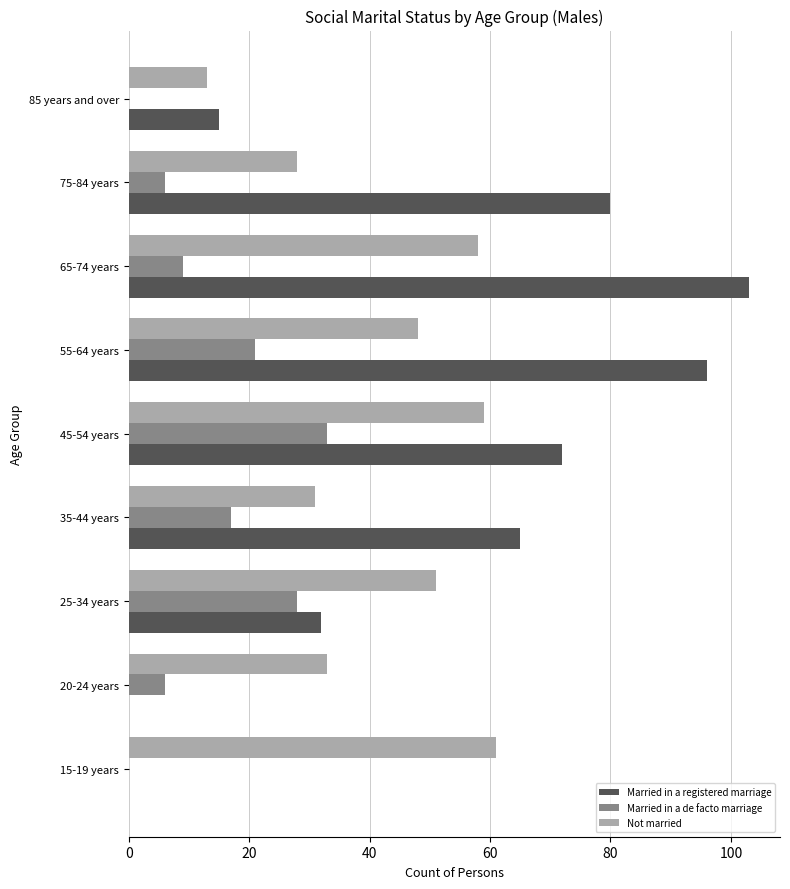

Which series has the largest total across all categories?

Married in a registered marriage